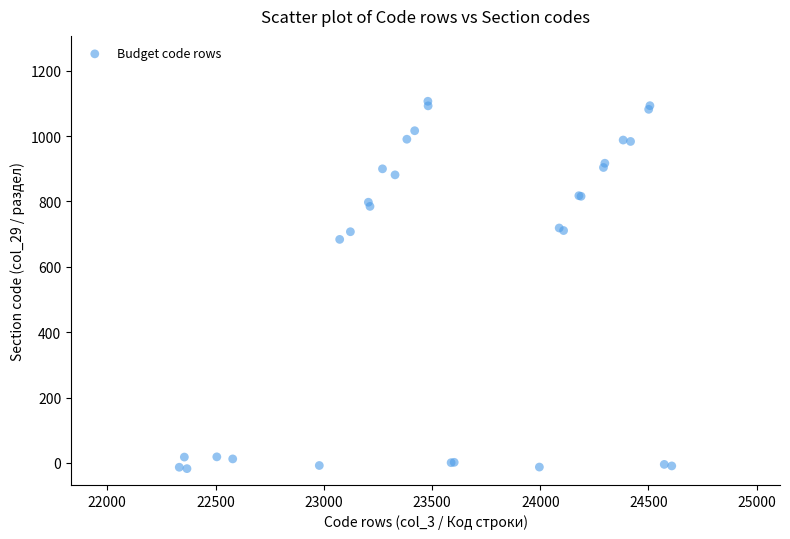

What Y value in the scatter plot is closest to 544?

683.9